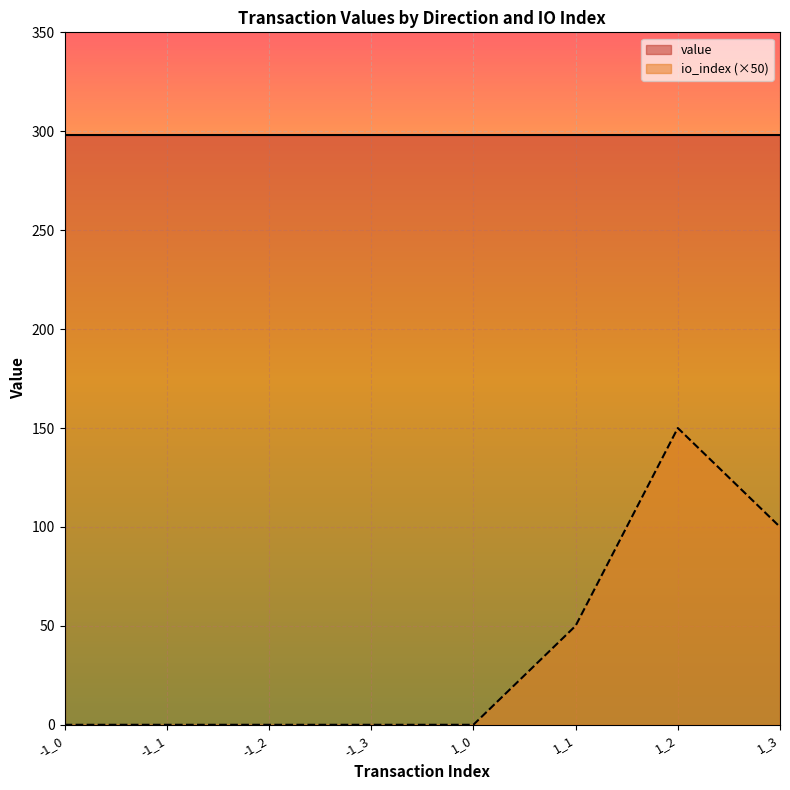

What is the difference between the values at -1_3 and 1_3?

100